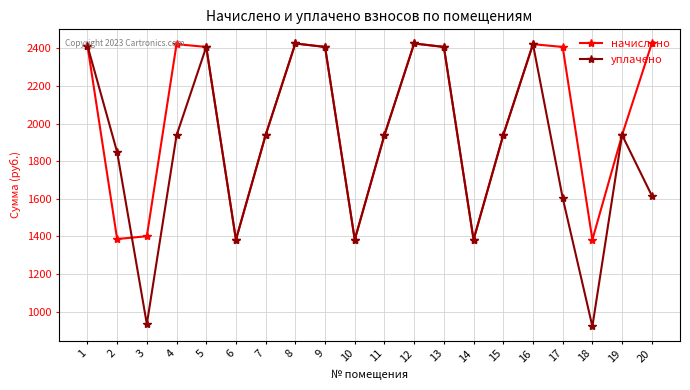

In начислено, how many points are higher than both neighbors (excluding endpoints)?

4